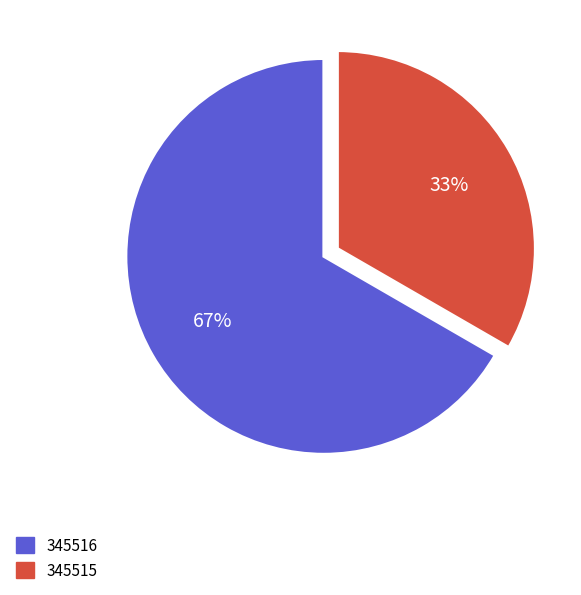

Is the sum of 345516 and 345515 greater than half?

Yes